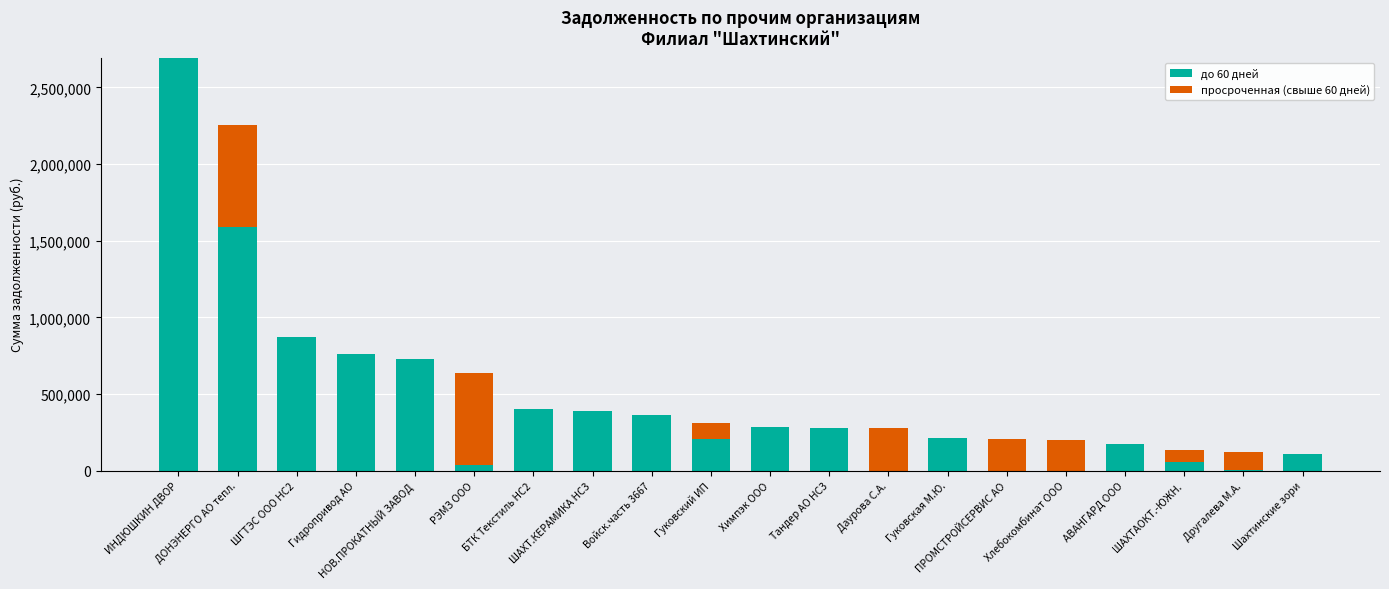

Rank the series at Химпэк ООО from highest to lowest value.

до 60 дней, просроченная (свыше 60 дней)